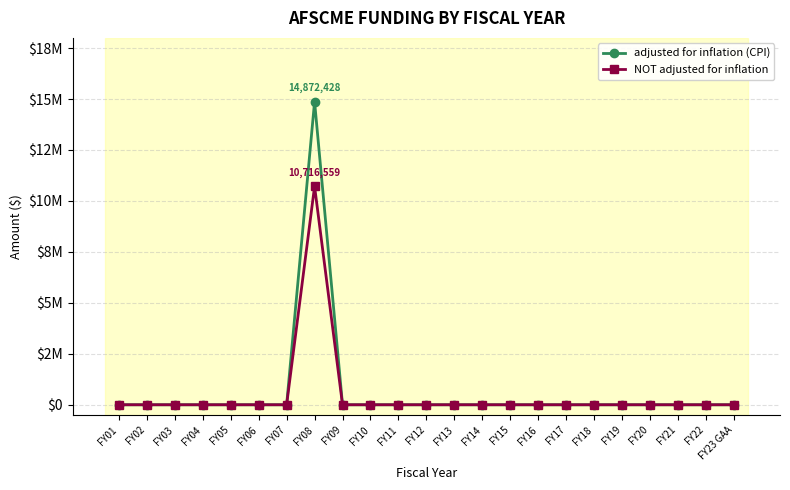

What are all the series names shown in the legend?

adjusted for inflation (CPI), NOT adjusted for inflation